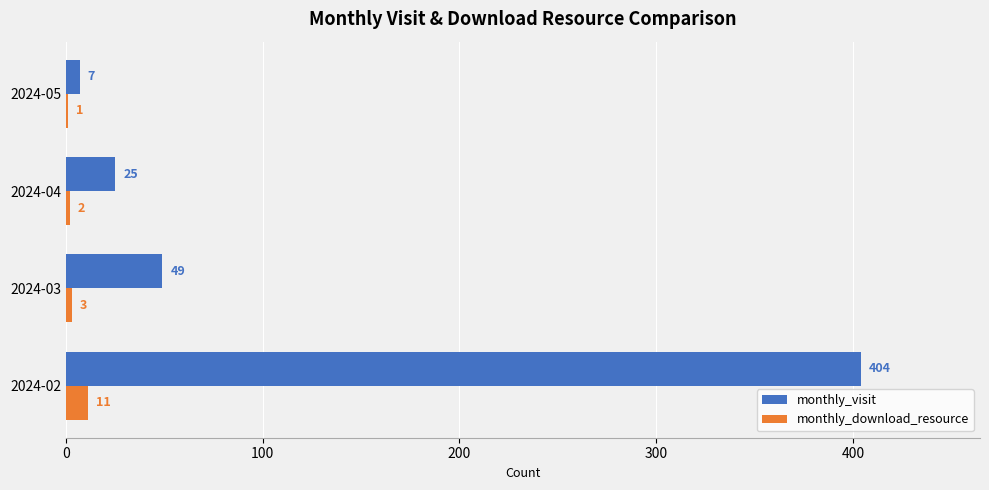

What are all the series names shown in the legend?

monthly_visit, monthly_download_resource